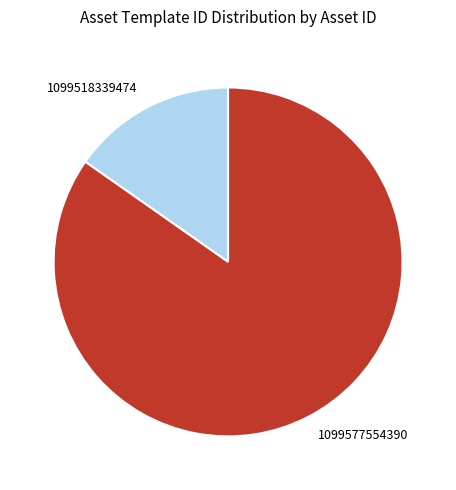

Between 1099518339474 and 1099577554390, which is larger?

1099577554390